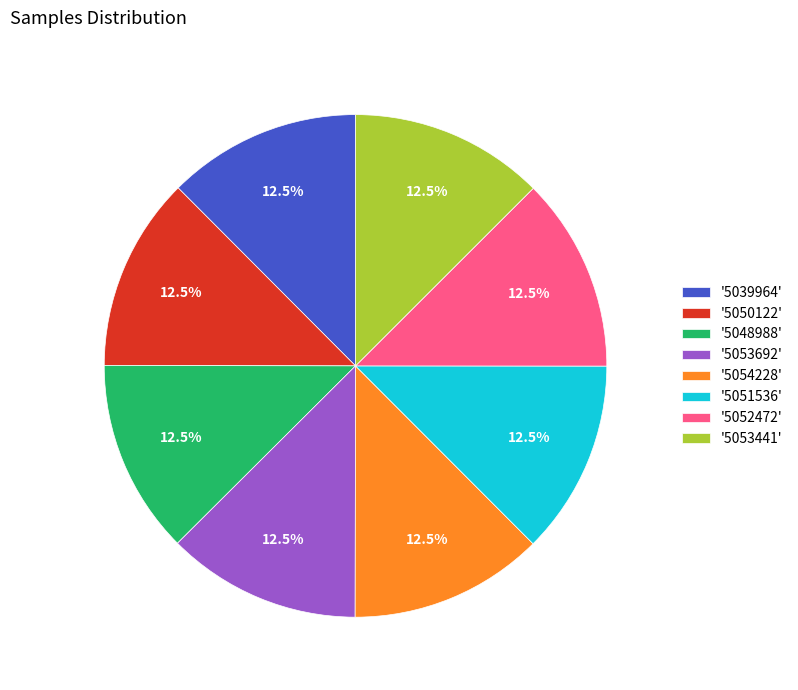

What is the total percentage of '5039964' and '5053692'?

25.0%